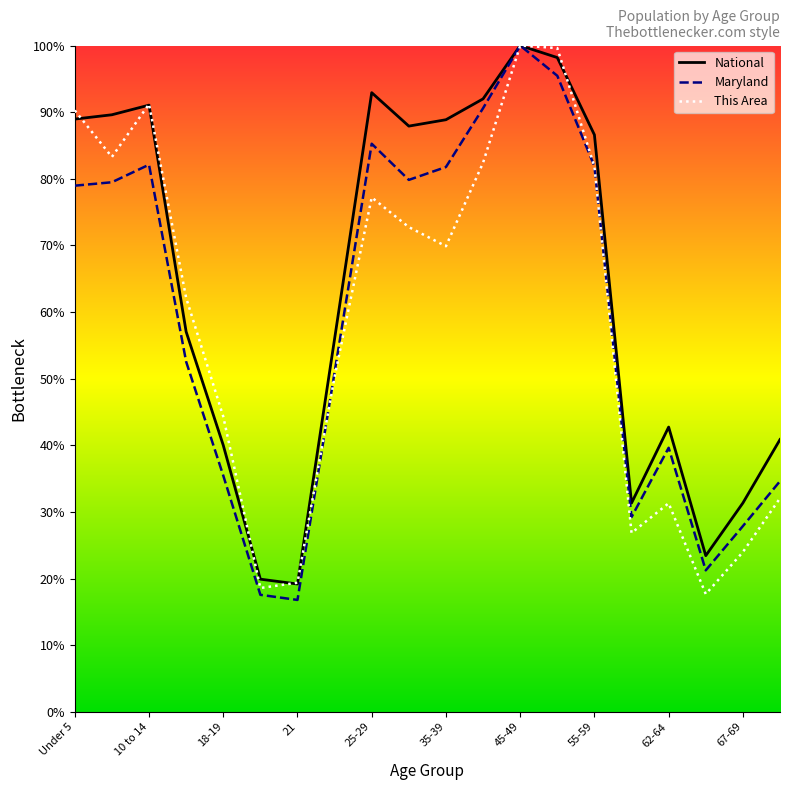

After their last crossing, which series has the higher values: National or This Area?

National